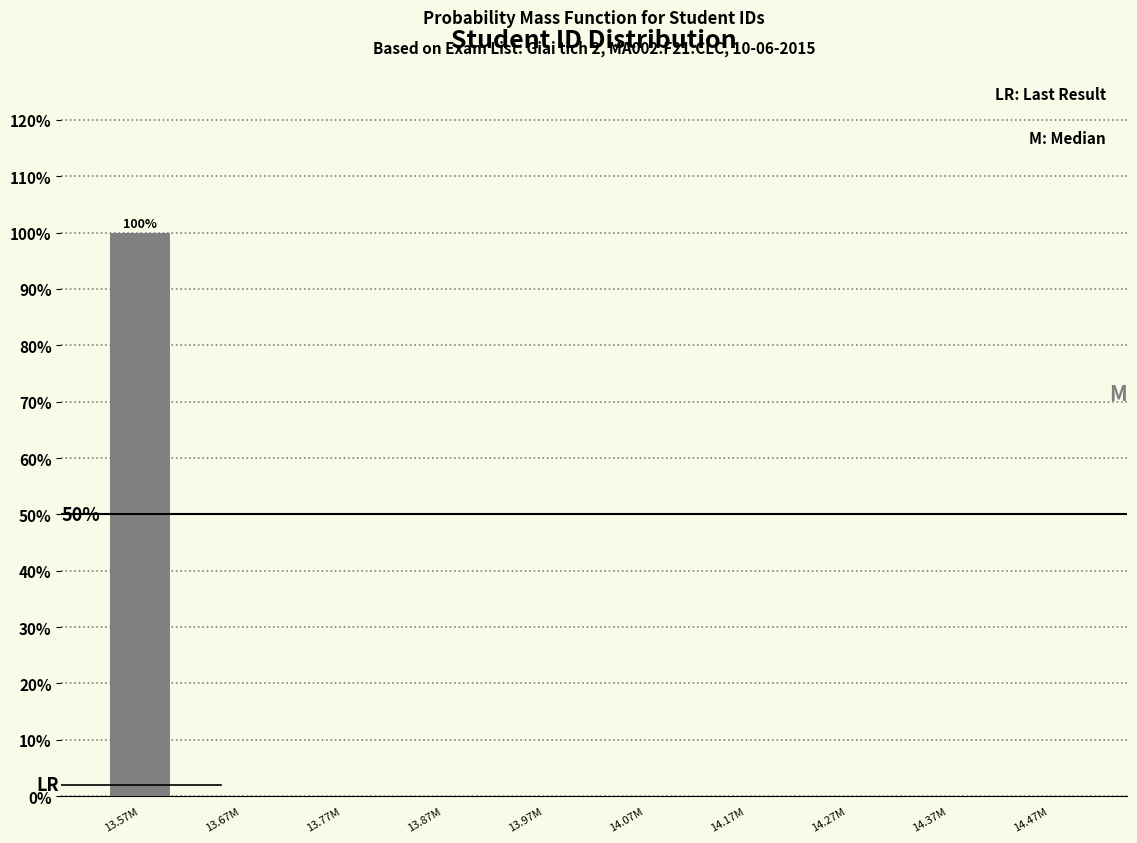

Reading left to right, list all the values displayed in this chart.

13.57M=100	13.67M=0	13.77M=0	13.87M=0	13.97M=0	14.07M=0	14.17M=0	14.27M=0	14.37M=0	14.47M=0